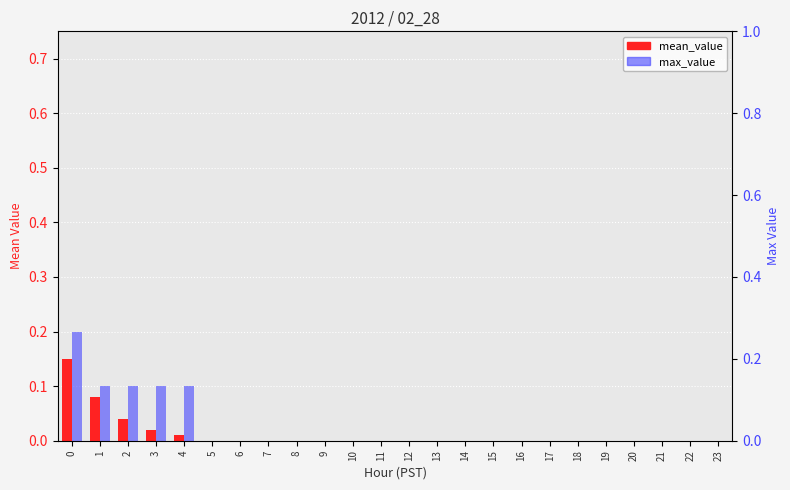

List the labels in order of max_value value, largest first.

0, 1, 2, 3, 4, 5, 6, 7, 8, 9, 10, 11, 12, 13, 14, 15, 16, 17, 18, 19, 20, 21, 22, 23